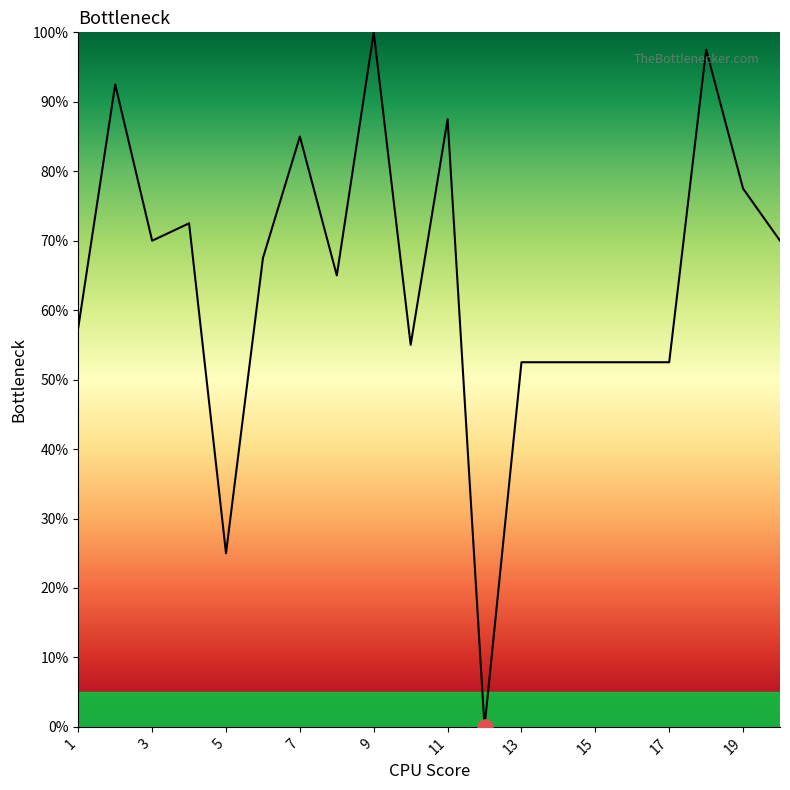

What is the difference between the maximum and minimum values?

100.0